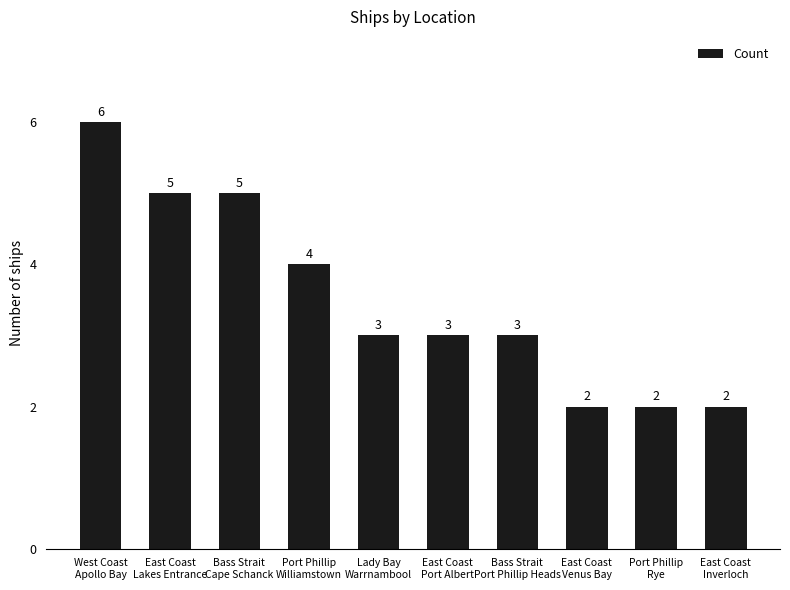

What is the smallest value displayed?

2